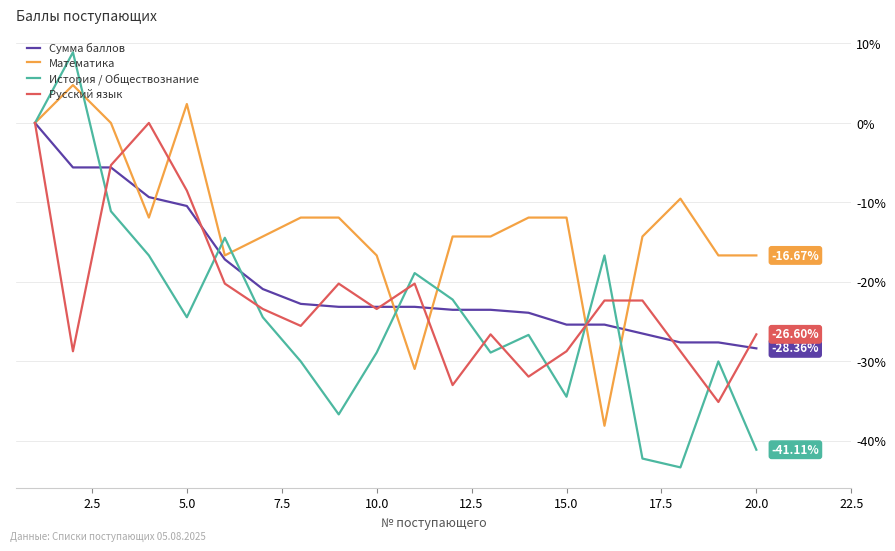

Is this an area chart (filled region under the line)?

No